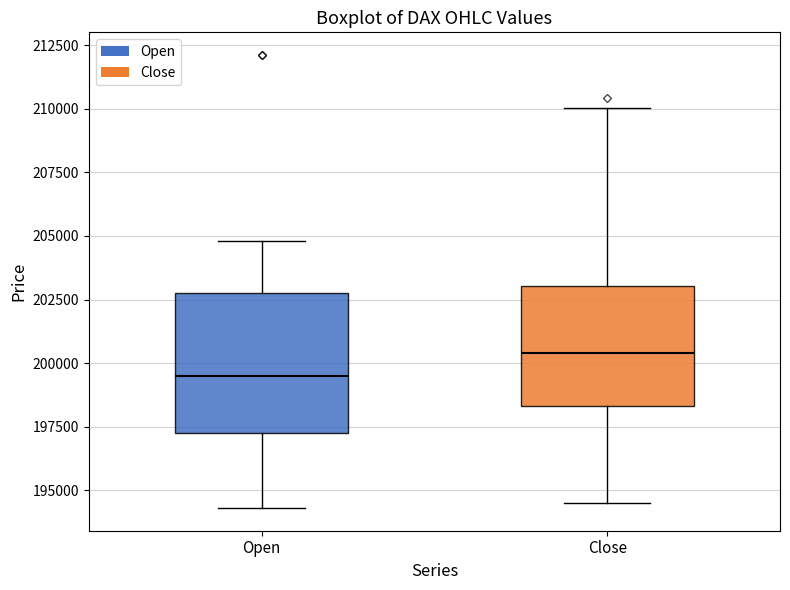

Which box is the tallest, from its lower edge to its upper edge?

Open